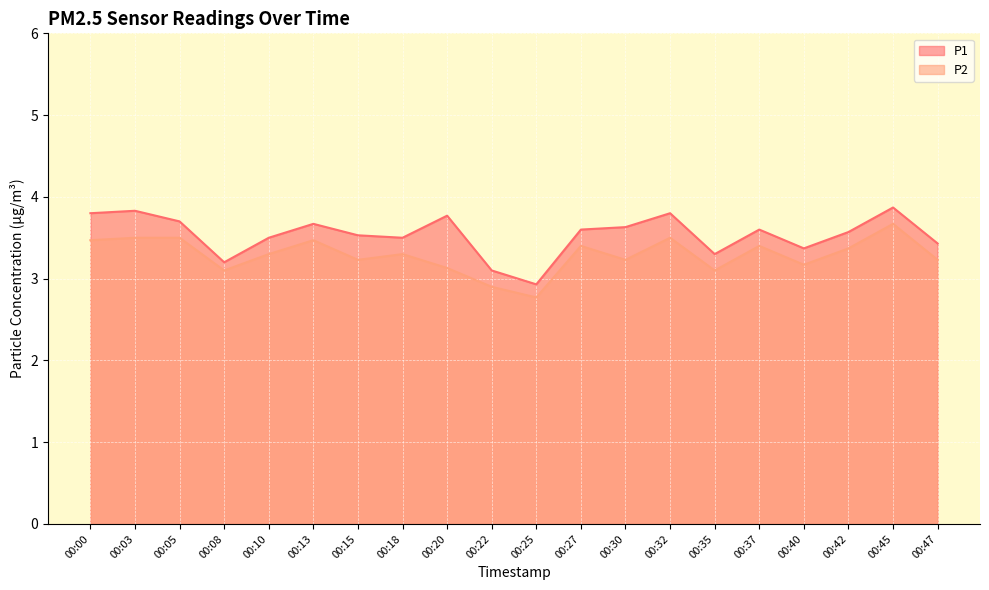

What is the sum of the P1 values at 00:47 and 00:05?

7.1